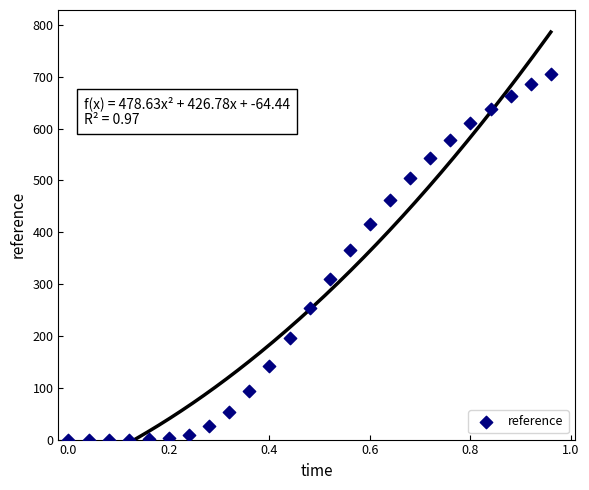

What is the range of Y values (max minus min)?

706.1